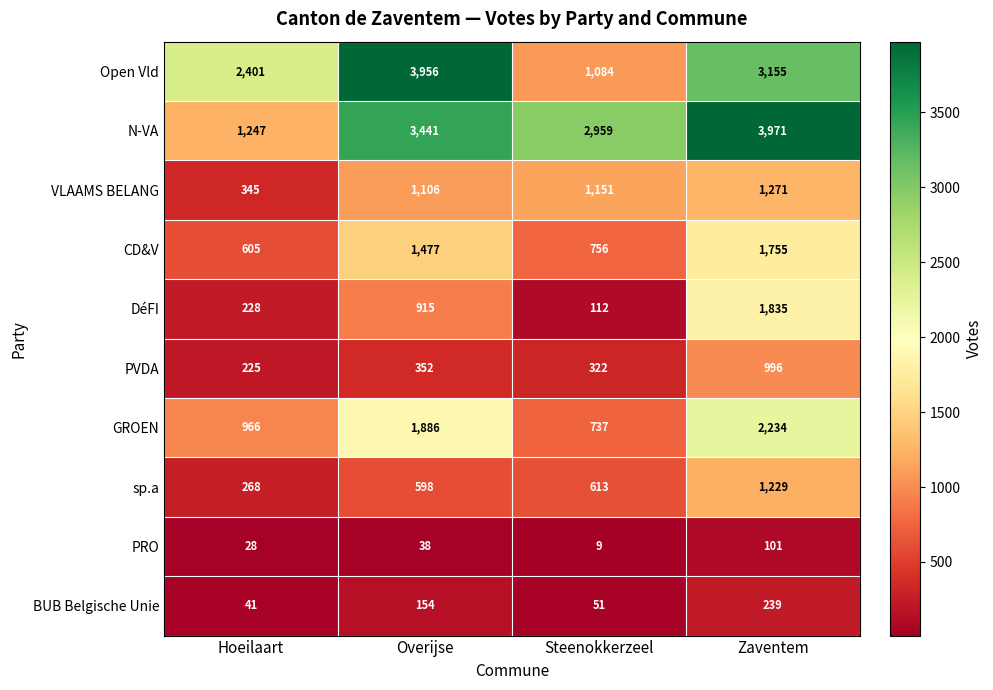

The sp.a series shows 1229 at Zaventem. True or false?

True